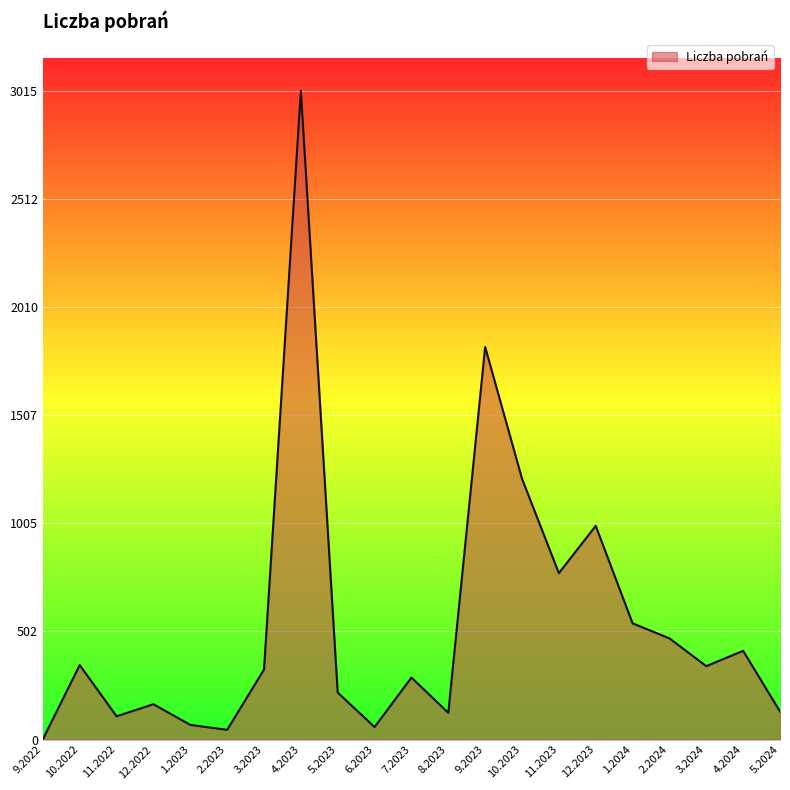

What is the difference between the maximum and minimum values?

3014